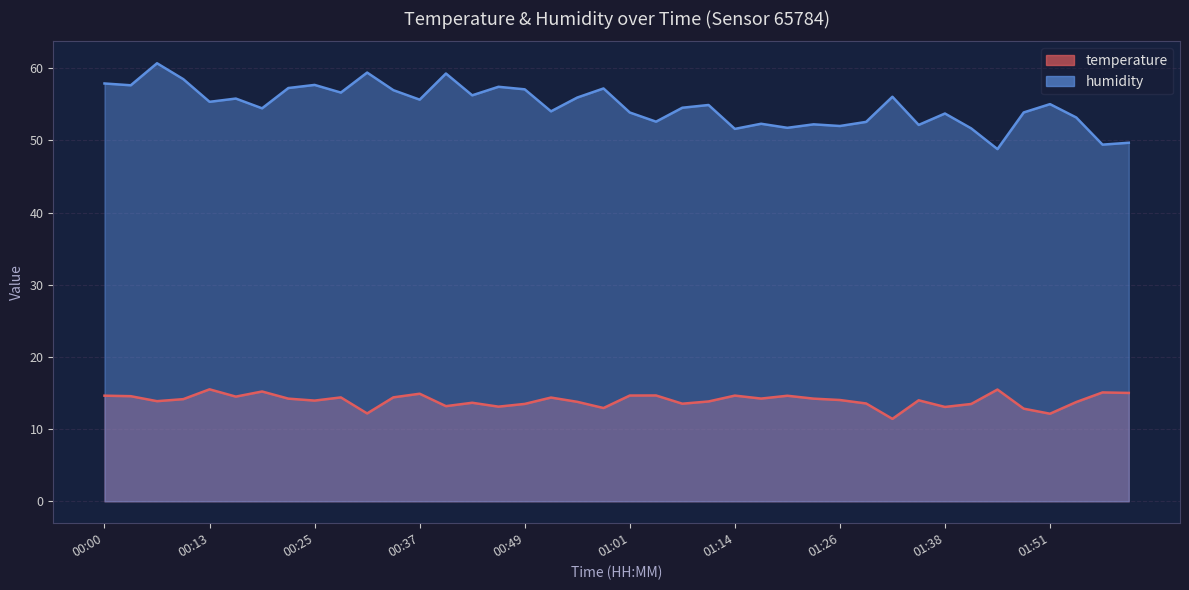

How many lines are shown in the chart?

2